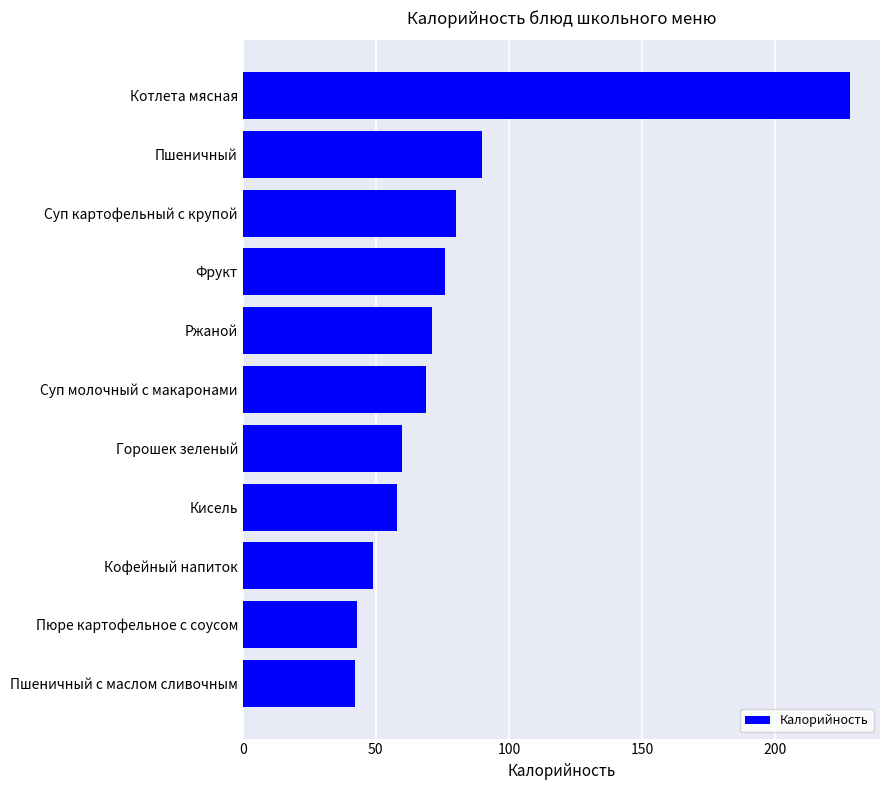

The value at Суп картофельный с крупой is 16. True or false?

False